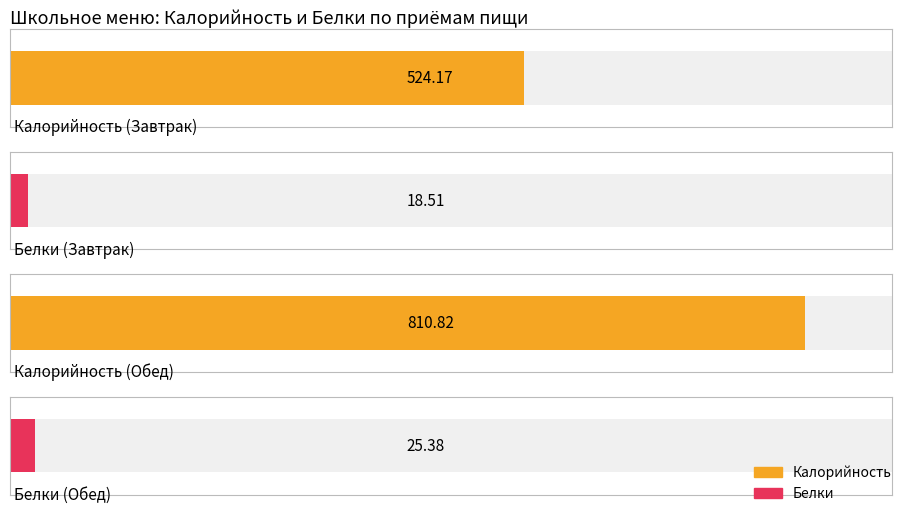

Is it true that Белки equals 18.5 at Завтрак?

True